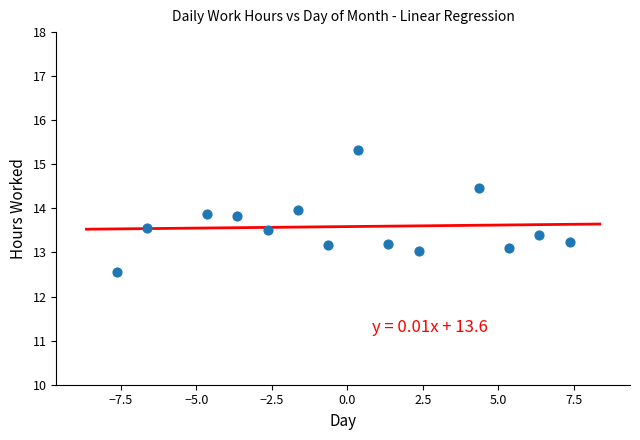

What is the range of X values (max minus min)?

15.0